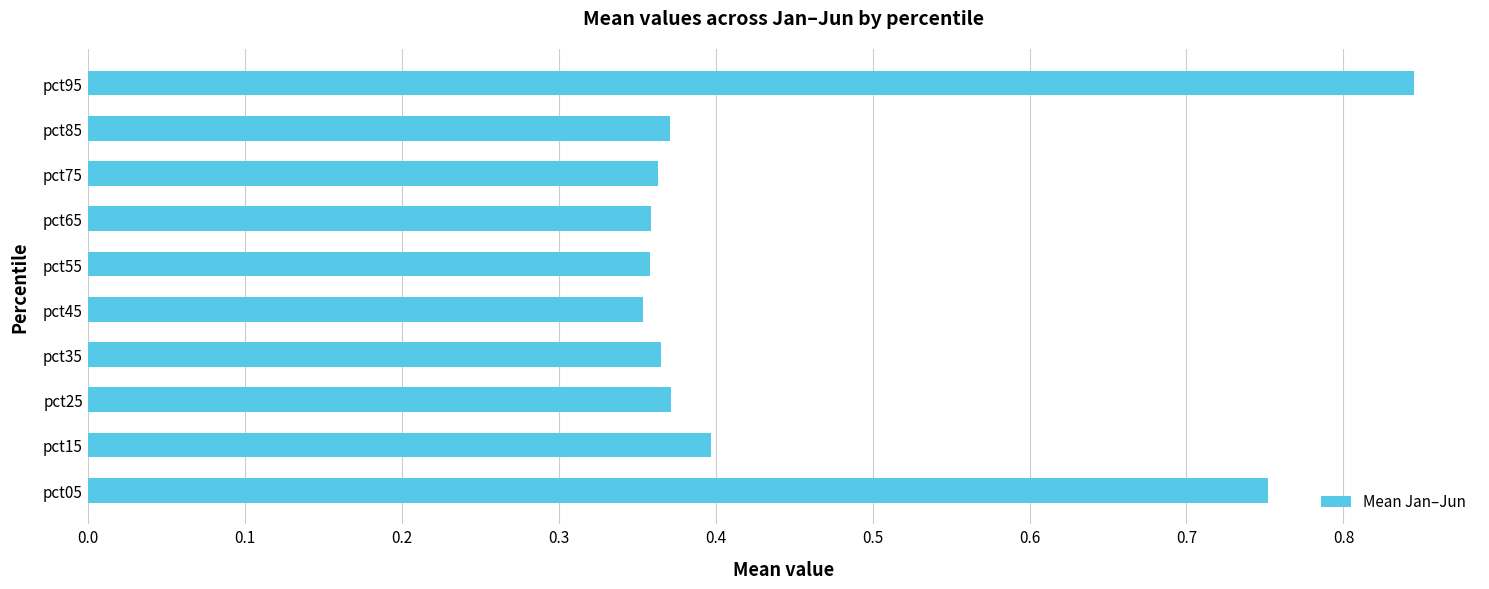

Which label corresponds to the largest value in the chart?

pct95